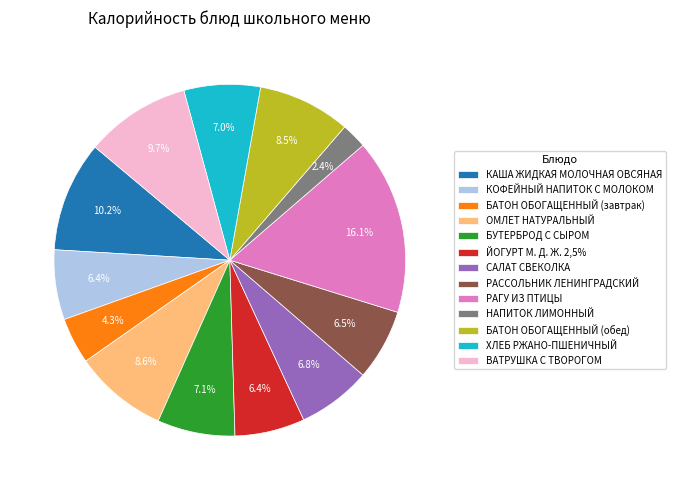

Which slice is the smallest?

НАПИТОК ЛИМОННЫЙ